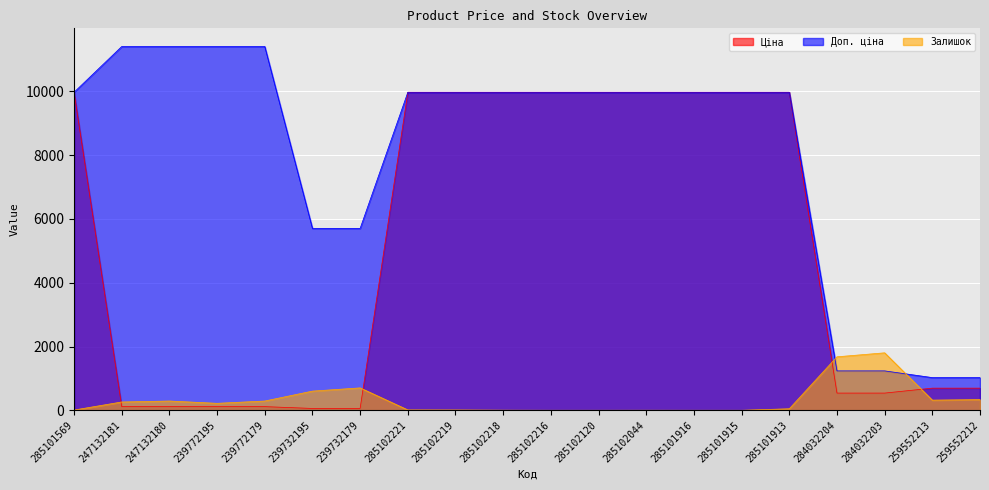

What is the difference between the maximum and second lowest values in the Ціна series?

9917.9